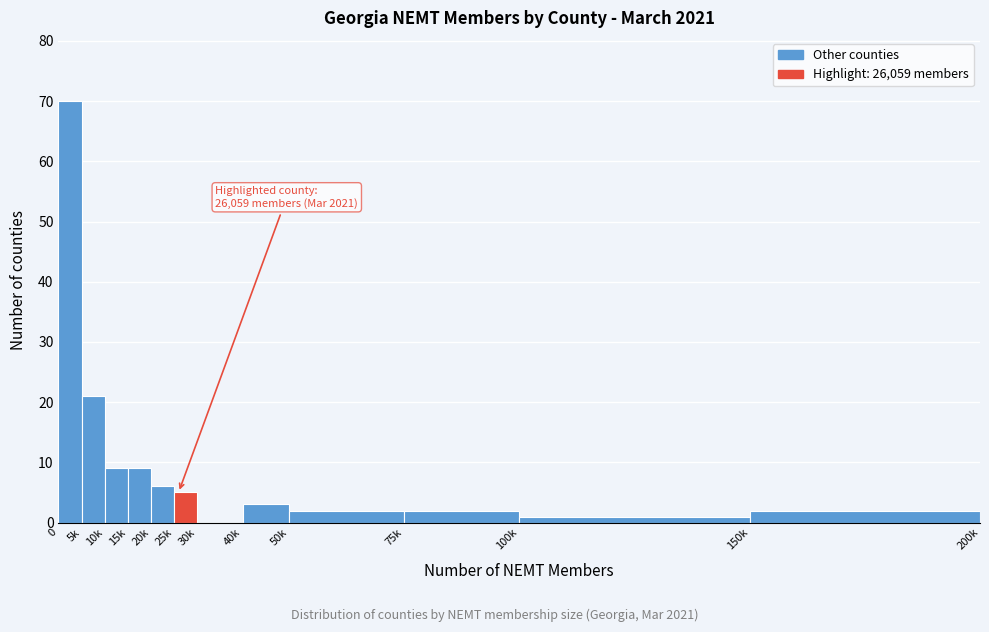

Reading left to right, transcribe all the data shown in this chart.

0=70	5k=21	10k=9	15k=9	20k=6	25k=5	30k=0	40k=3	50k=2	75k=2	100k=1	150k=2